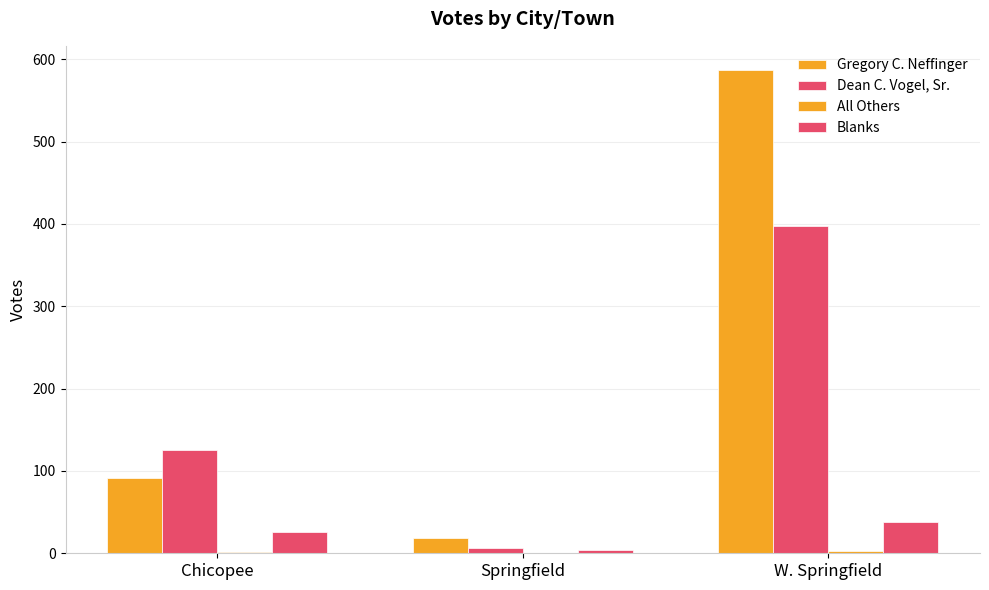

Reading left to right, list all the values displayed in this chart.

Gregory C. Neffinger: Chicopee=91	Springfield=18	W. Springfield=587
Dean C. Vogel, Sr.: Chicopee=126	Springfield=7	W. Springfield=397
All Others: Chicopee=1	Springfield=0	W. Springfield=3
Blanks: Chicopee=26	Springfield=4	W. Springfield=38